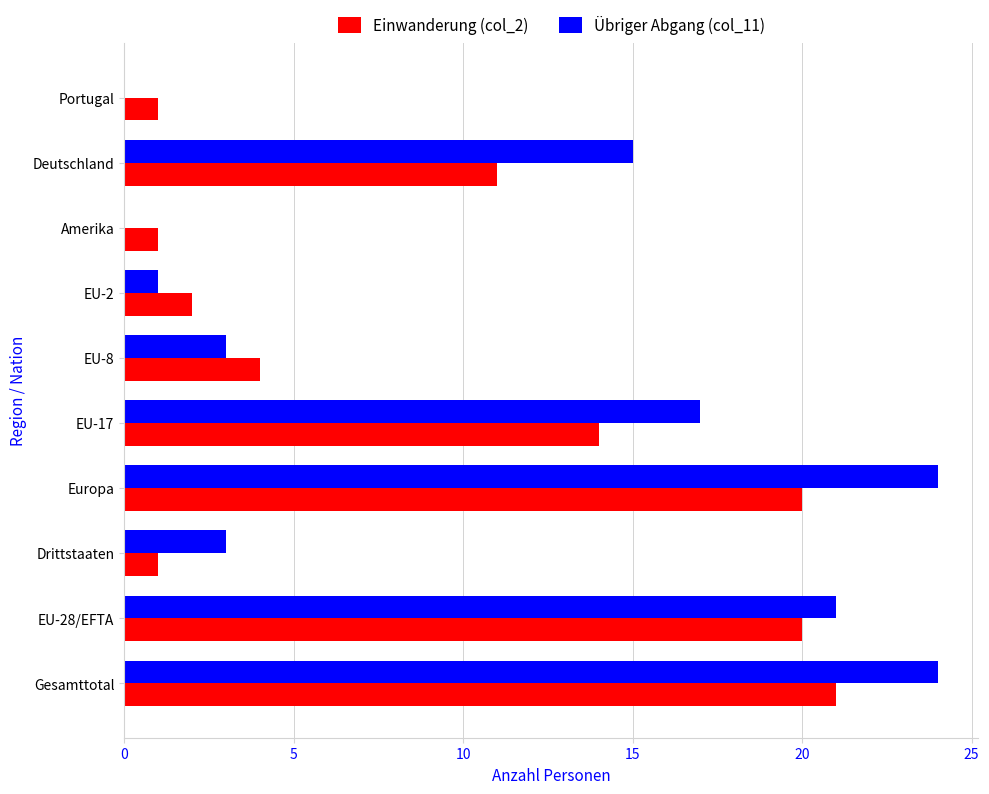

What is the sum of all Einwanderung (col_2) values?

95